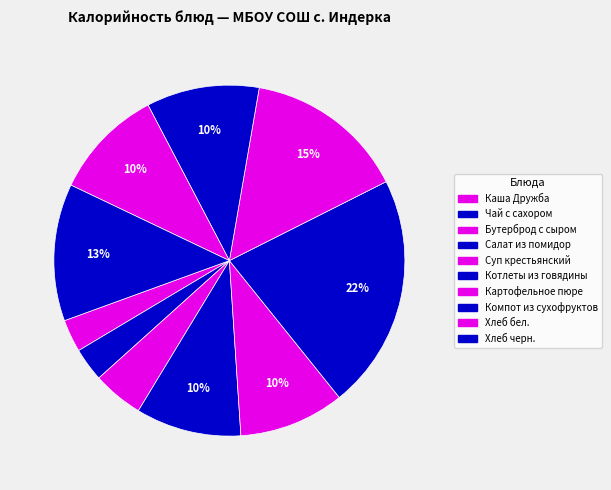

True or false: Чай с сахором accounts for 3% of the total.

True